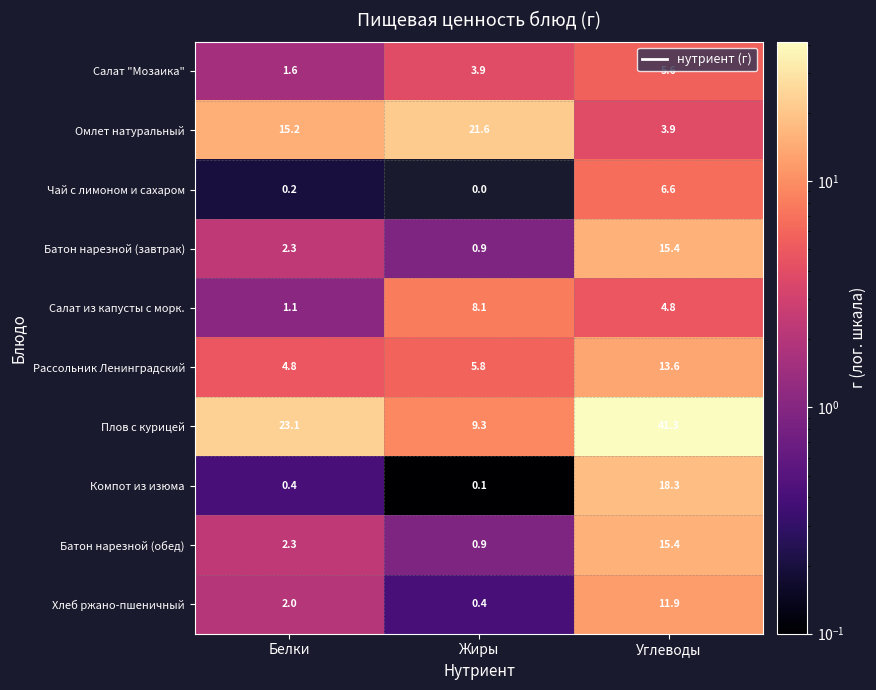

What is the total value across all series at Белки?

53.0